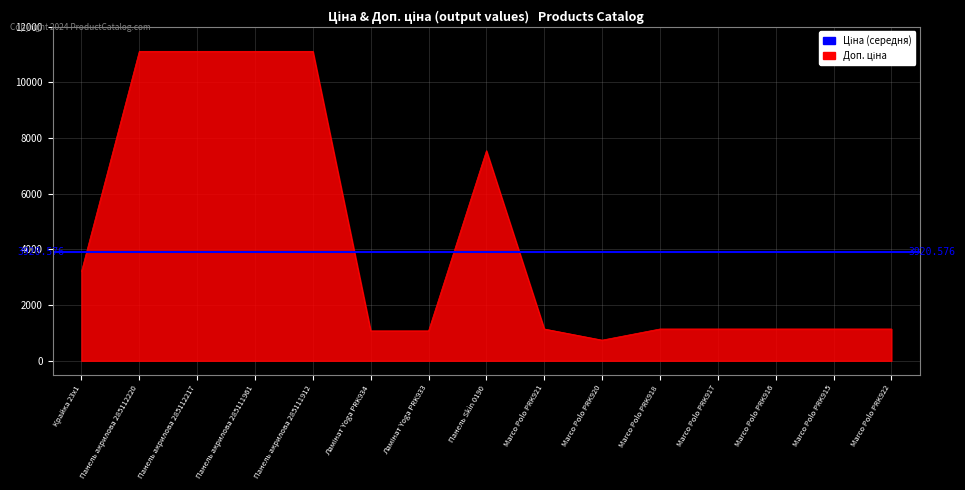

At which label does the data first exceed 1142?

Крайка 23x1